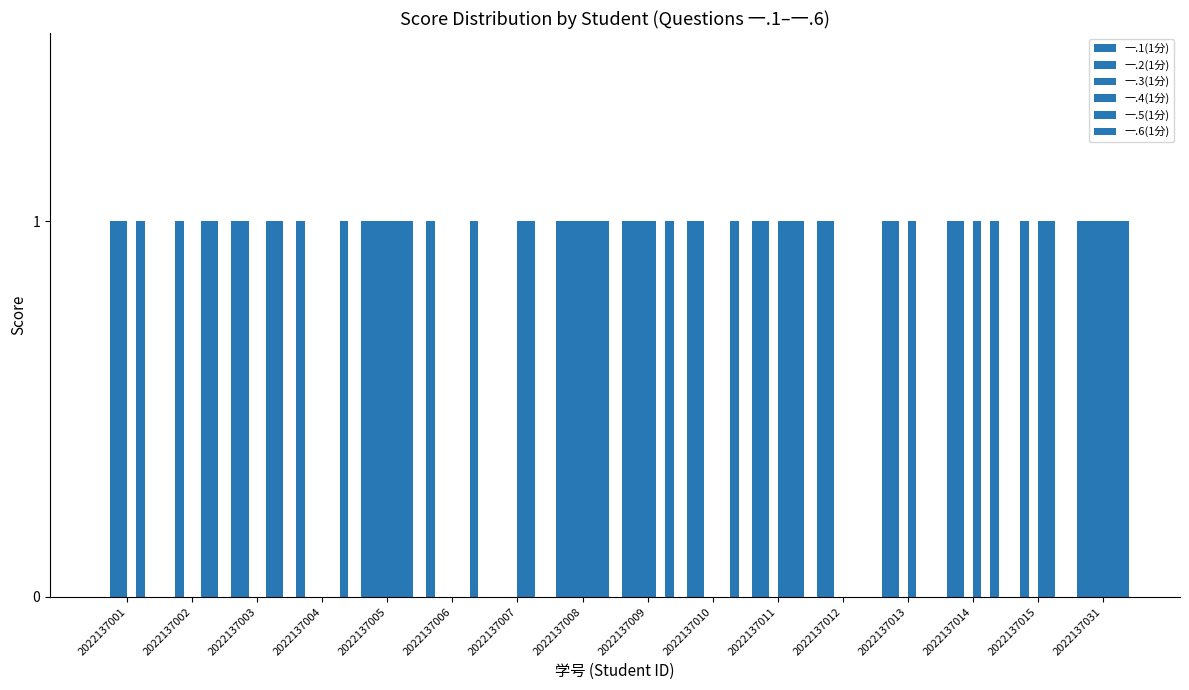

Count the number of categories in the chart.

16